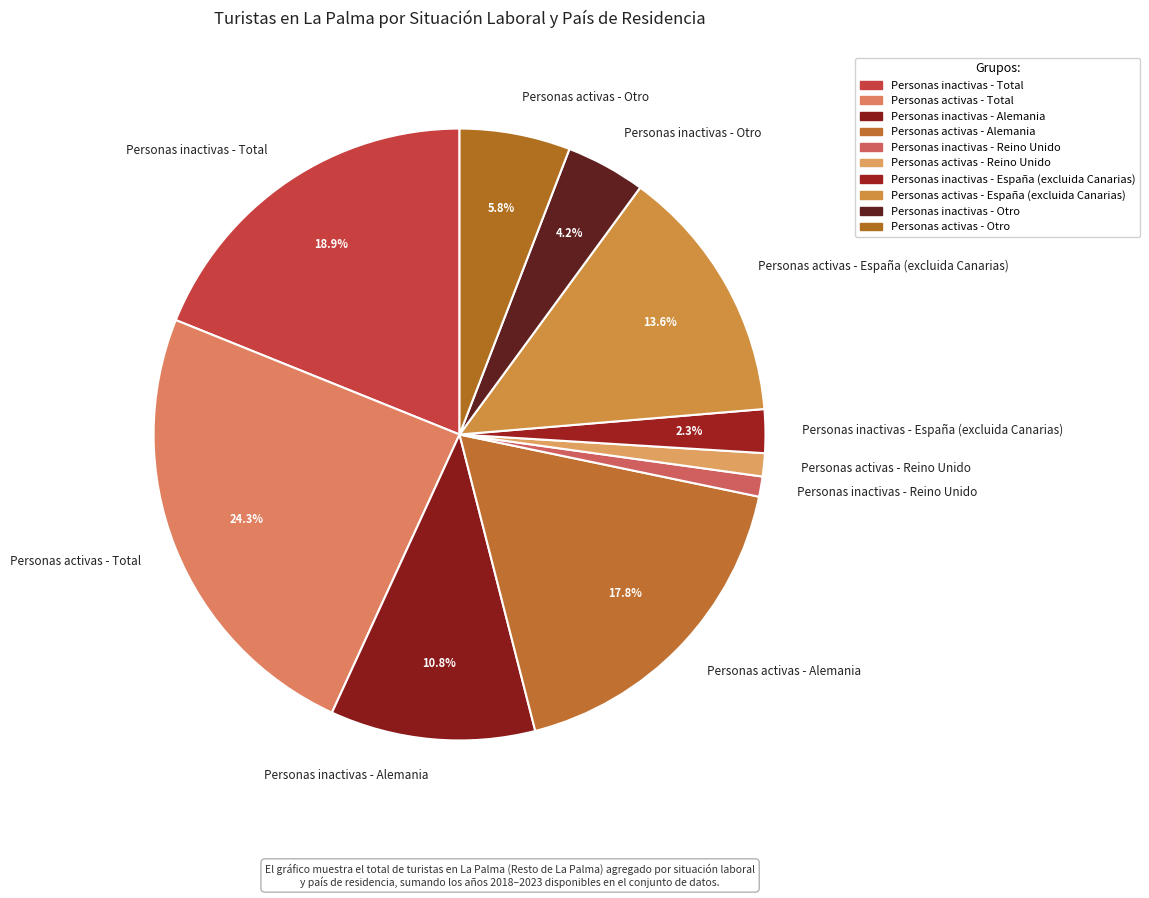

How many slices are in this pie chart?

10